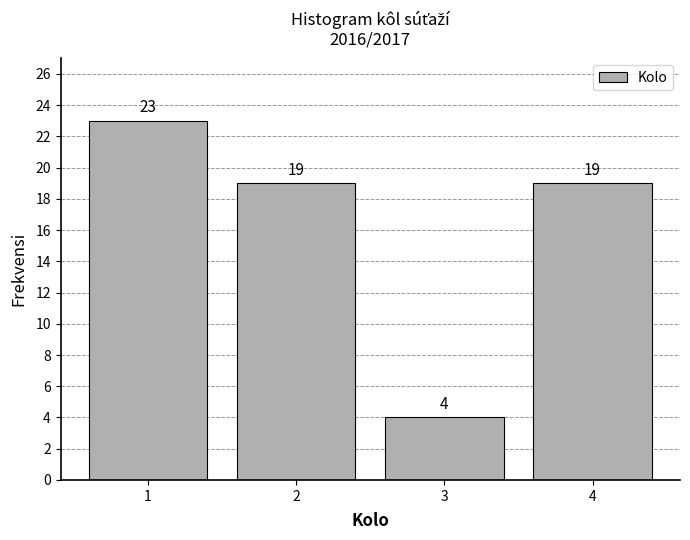

Reading left to right, transcribe all the data shown in this chart.

1=23	2=19	3=4	4=19